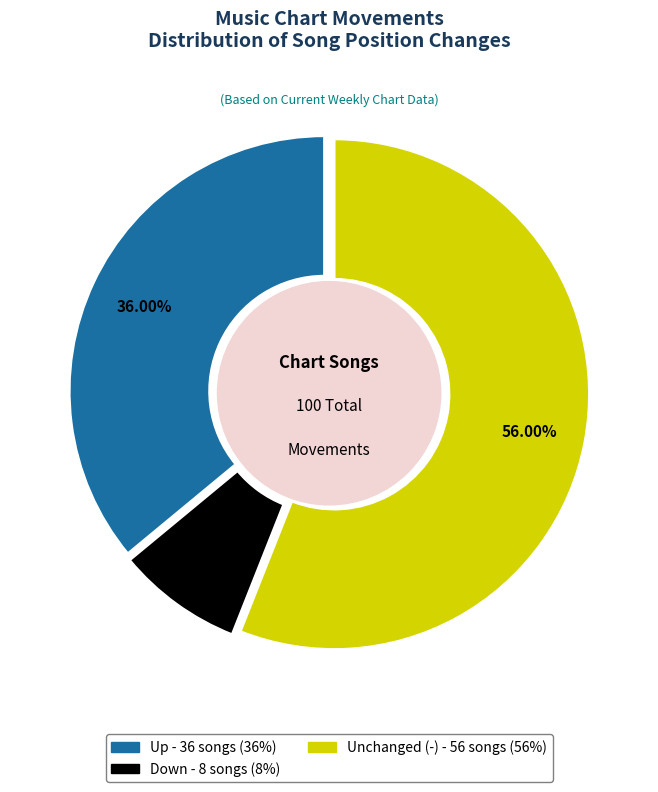

To the nearest percent, what is the average slice percentage?

33%